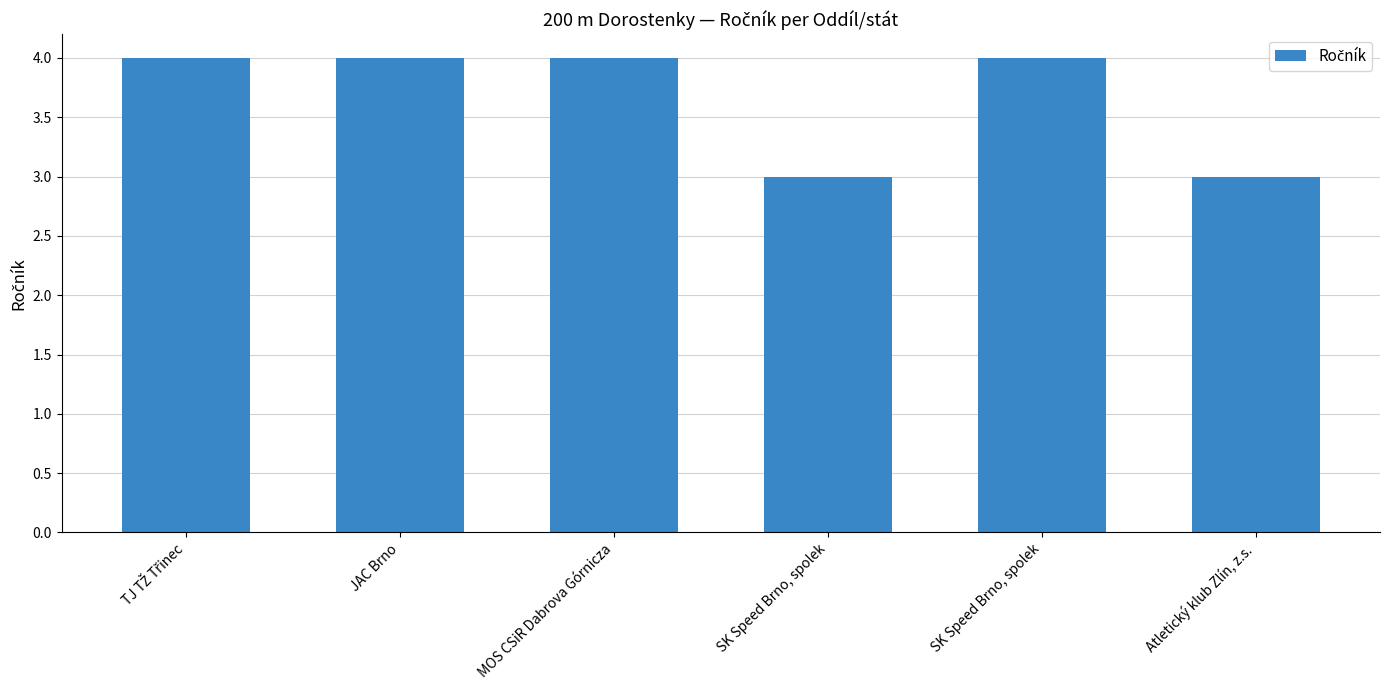

How many values are between 3 and 4?

6